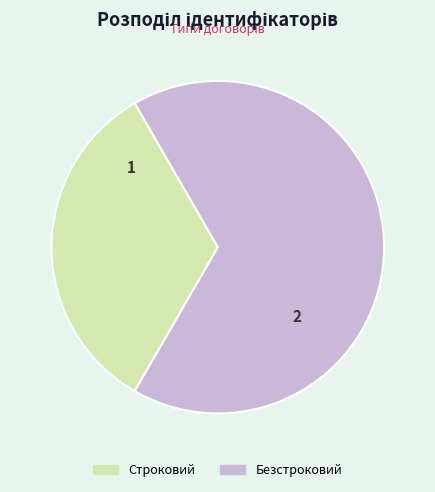

How many slices are in this pie chart?

2